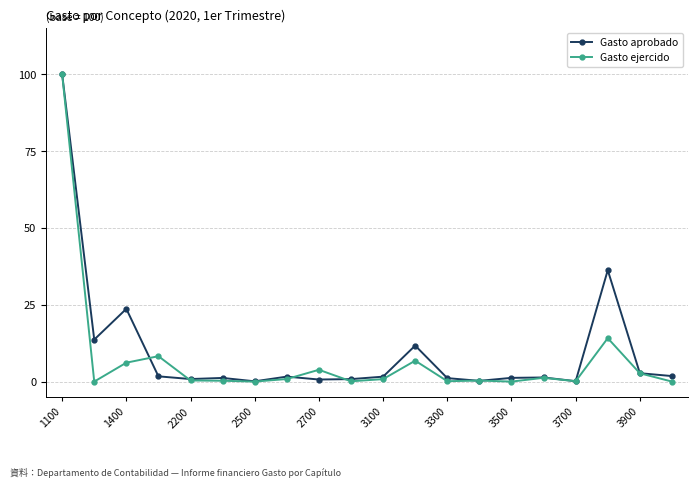

At how many categories does at least one series exceed 64?

1